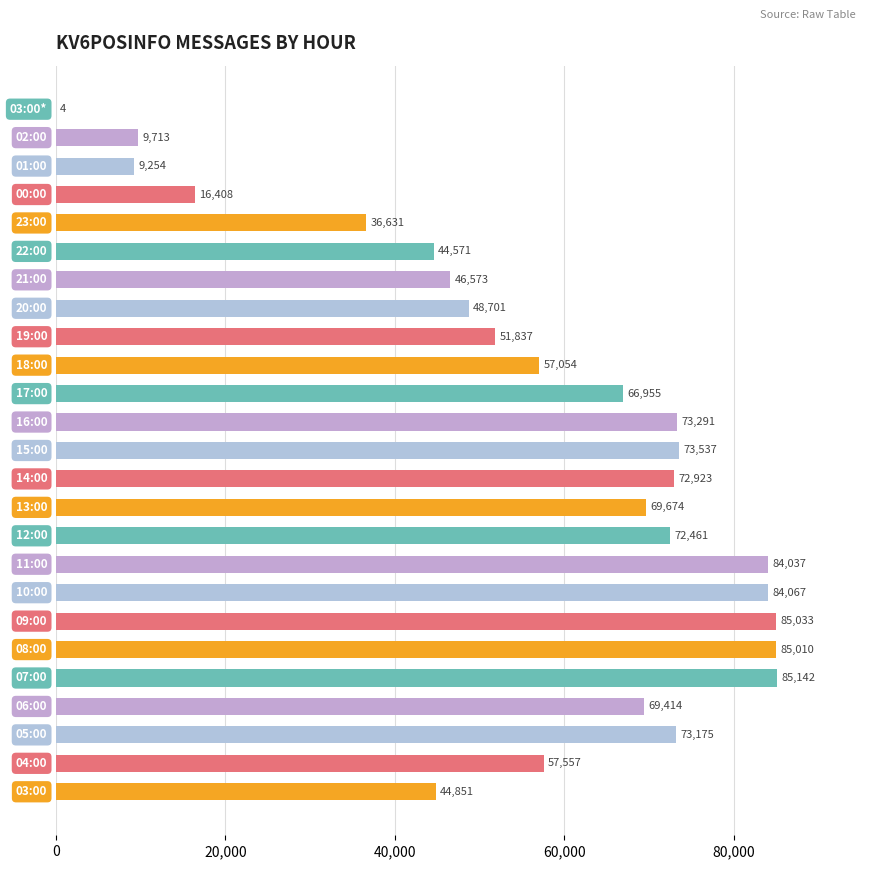

What is the sum of all values?

1417873